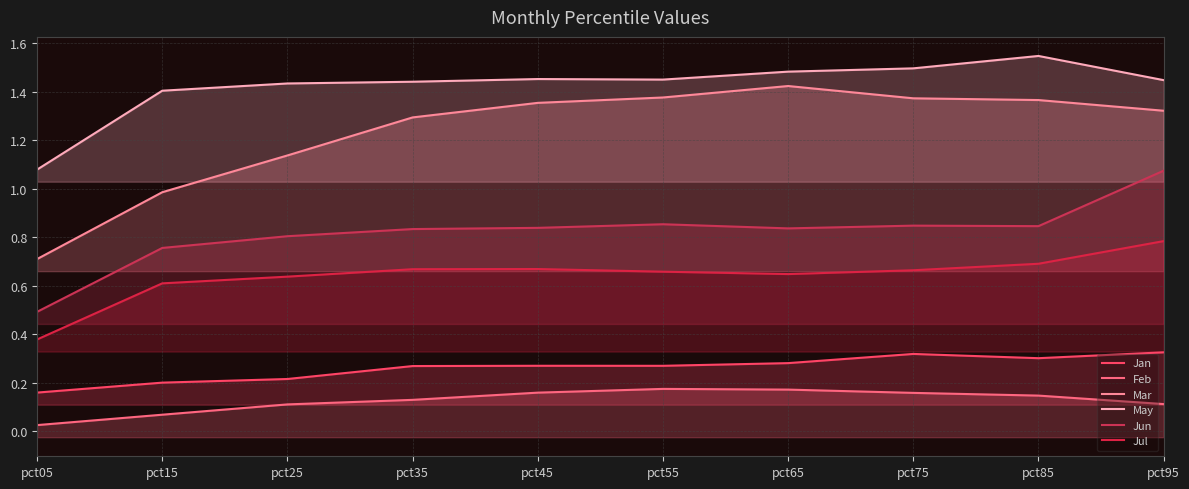

What is the value of the Feb point at the 3rd from the left?

0.1